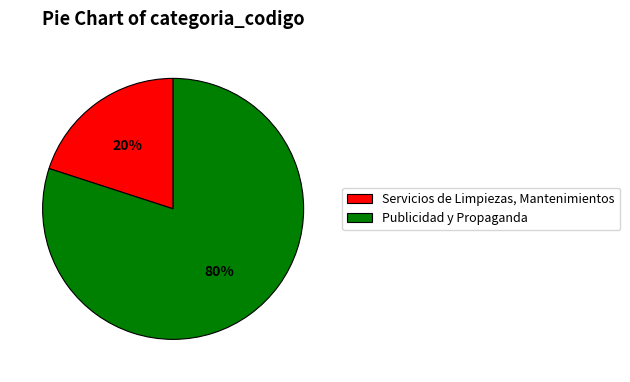

Rank the categories by value from lowest to highest.

Servicios de Limpiezas, Mantenimientos, Publicidad y Propaganda